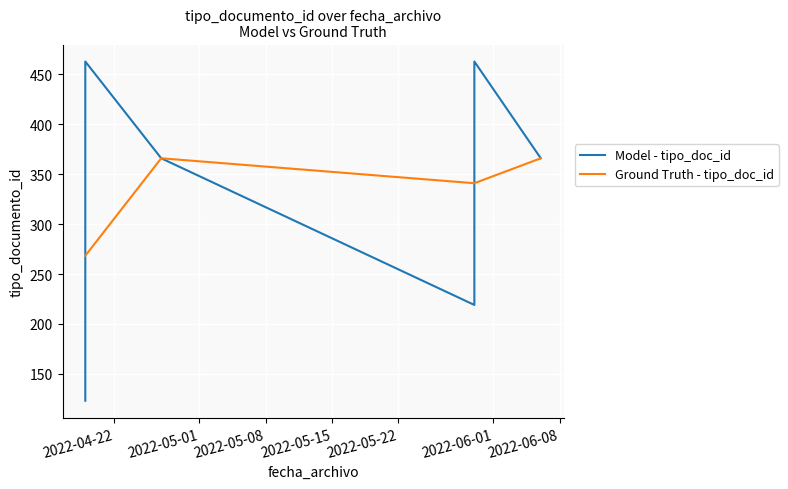

True or false: Ground Truth - tipo_doc_id has more than 1 points higher than both neighbors.

False